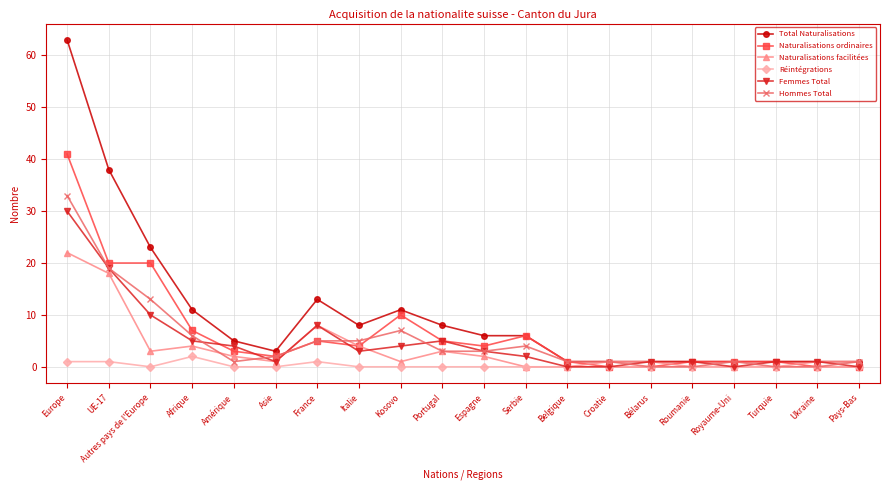

Which series has the widest spread of values?

Total Naturalisations